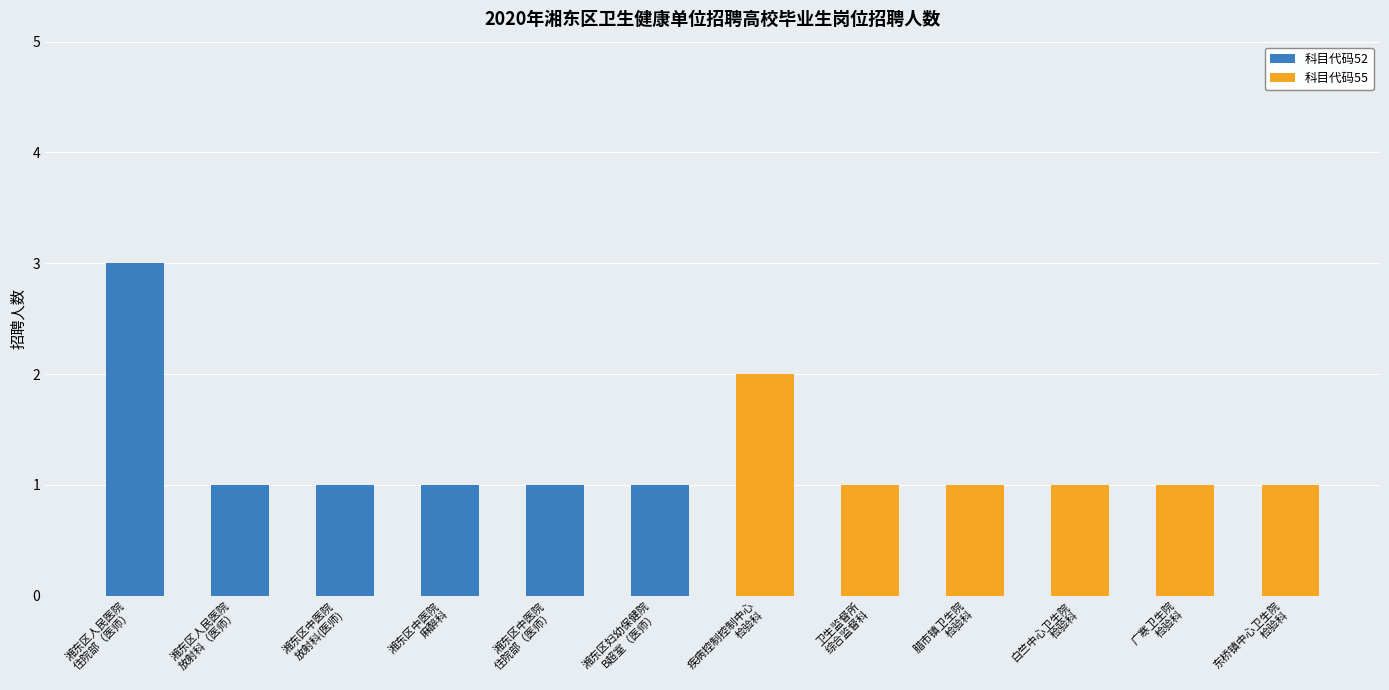

What is the sum of all 科目代码52 values?

8